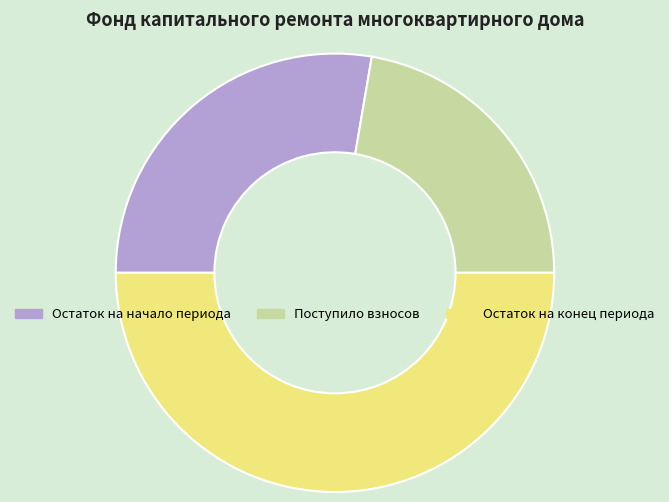

Which slice represents more than half of the pie?

Остаток на конец периода